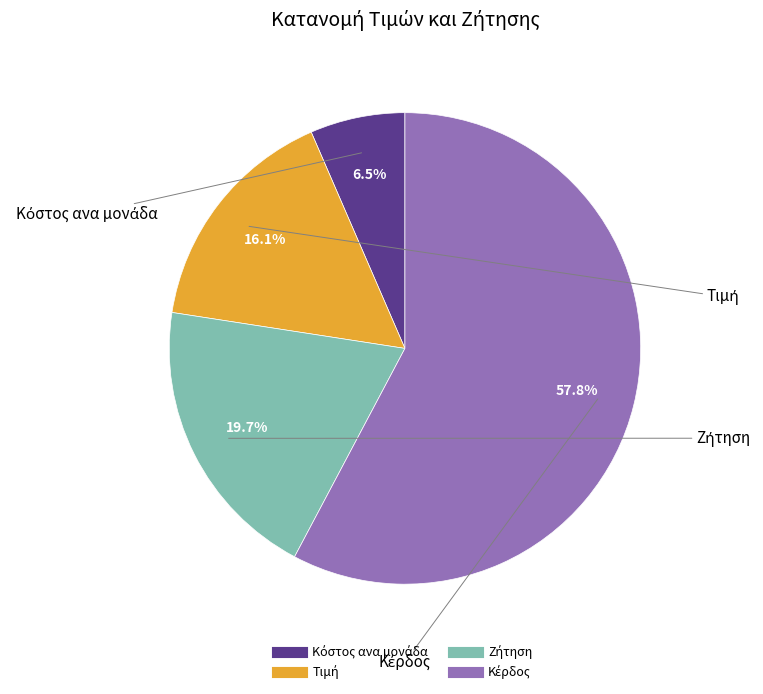

Is there a majority slice in this chart?

Yes